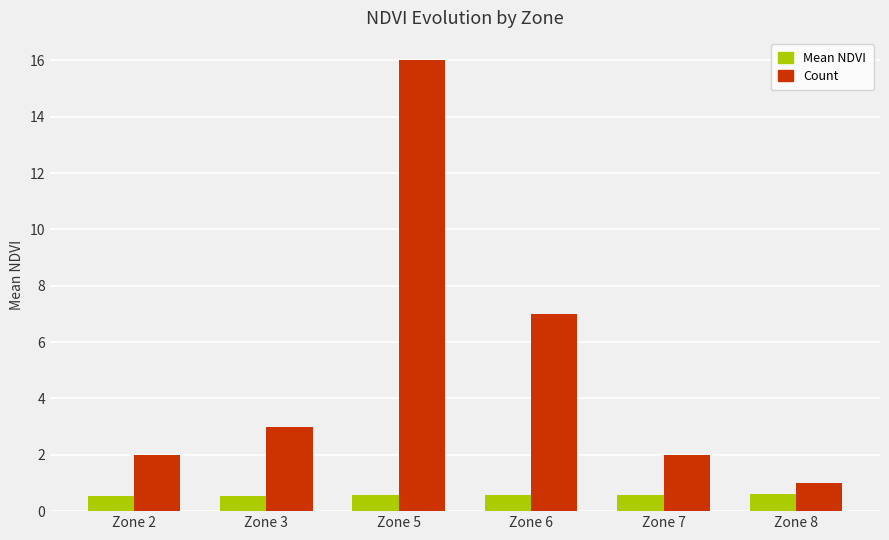

Which series has the largest range (max minus min)?

Count